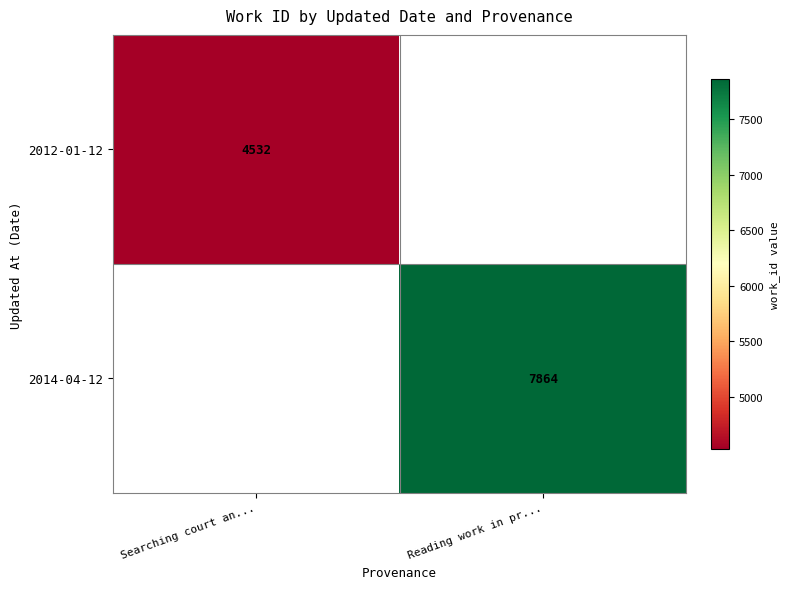

The 2014-04-12 series shows 7864 at Reading work in pr.... True or false?

True